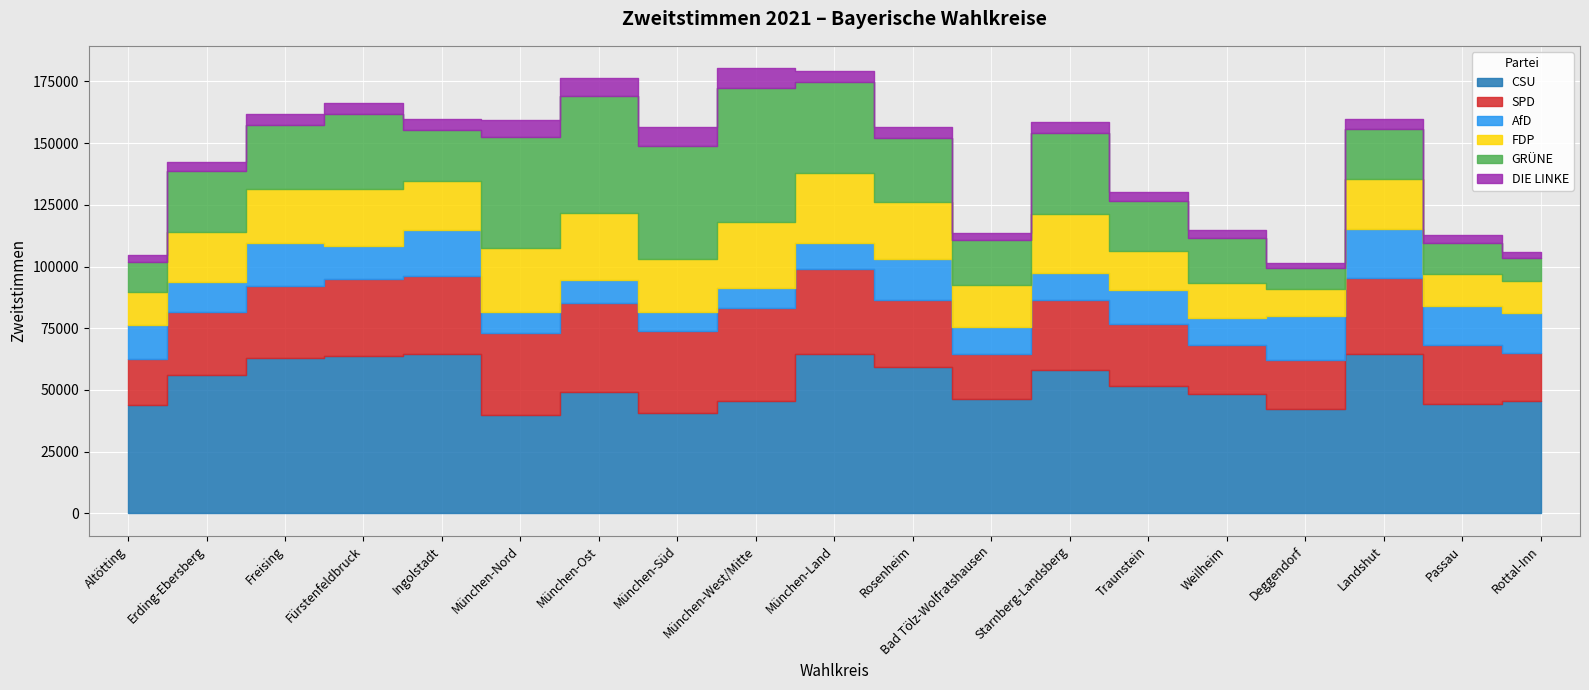

What is the value of the DIE LINKE point at the 7th from the left?

7080